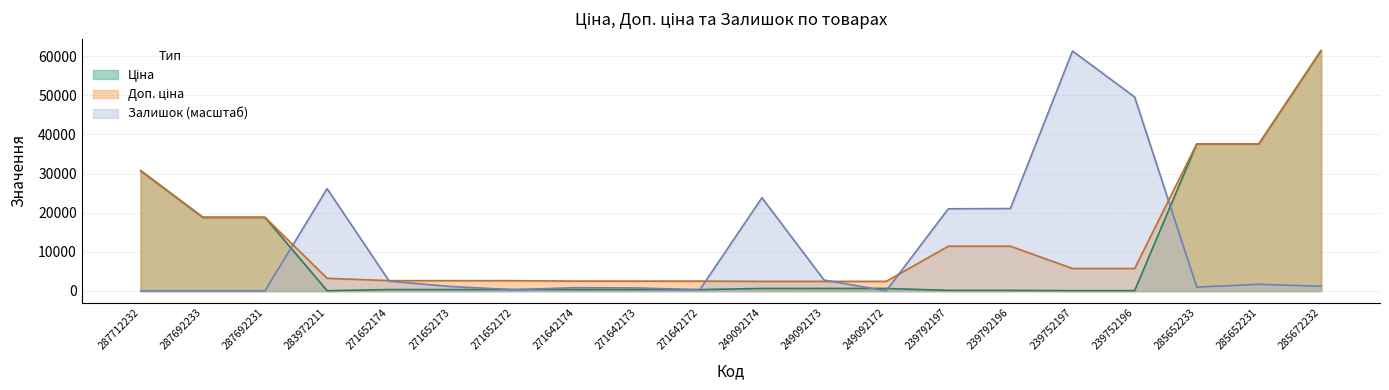

What is the average value of the Залишок series?

10758.3